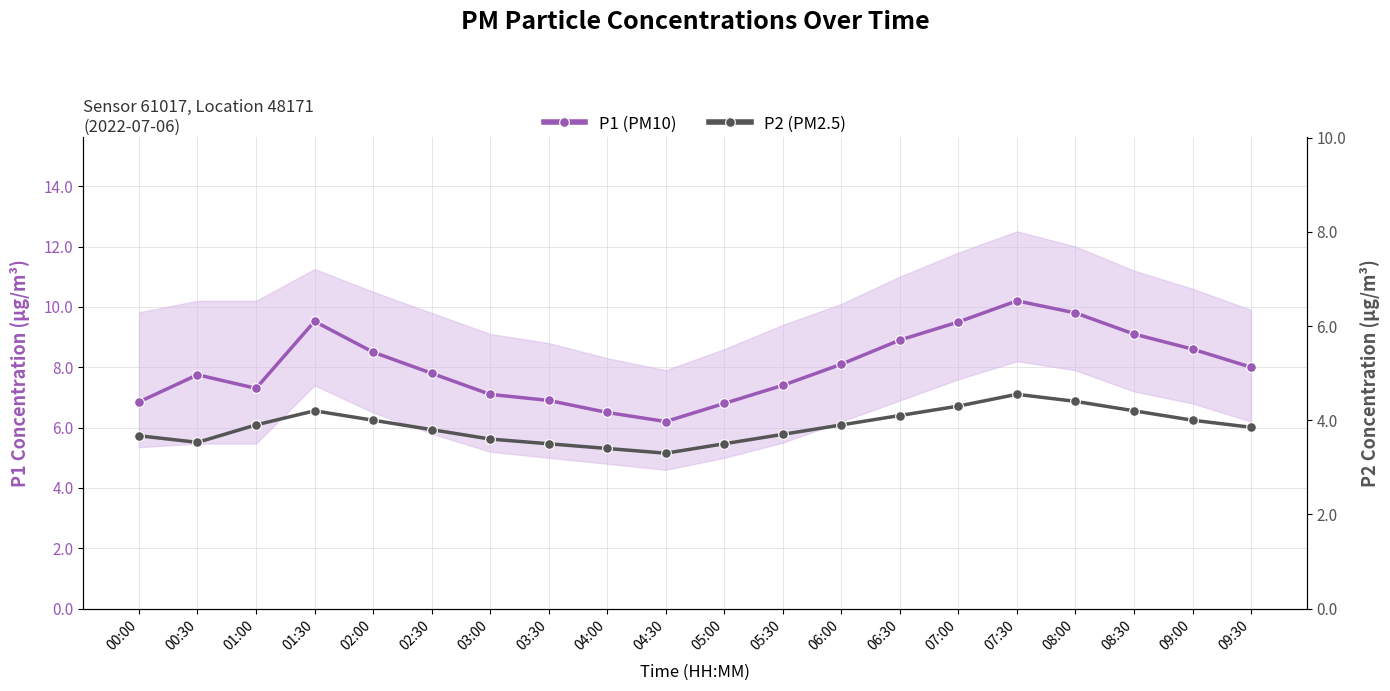

What is the maximum value shown in the chart?

10.2